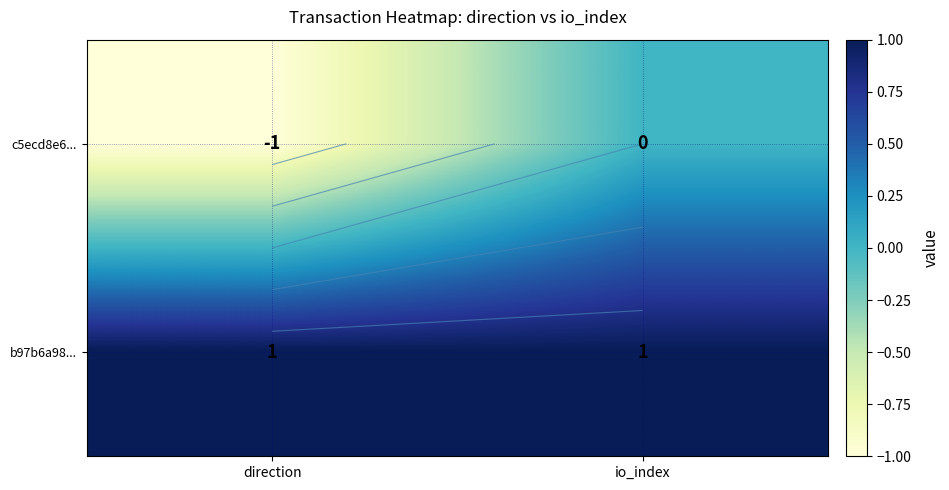

Rank the series by their maximum value, from highest to lowest.

b97b6a98..., c5ecd8e6...